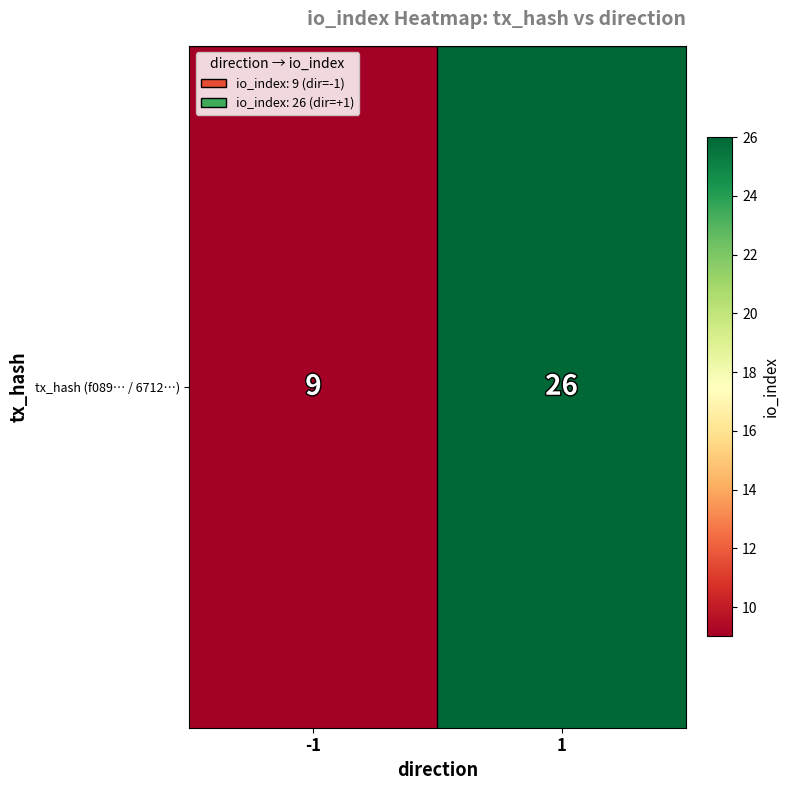

The value at 1 is 47. True or false?

False